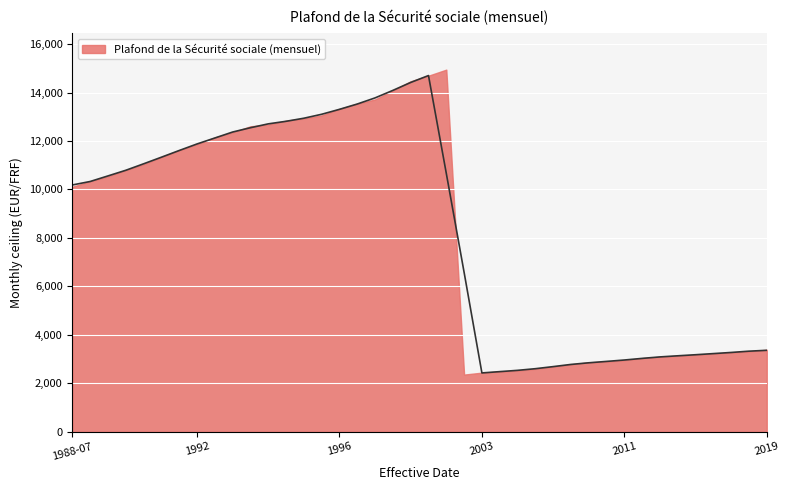

How many points are lower than both their immediate neighbors (excluding endpoints)?

1